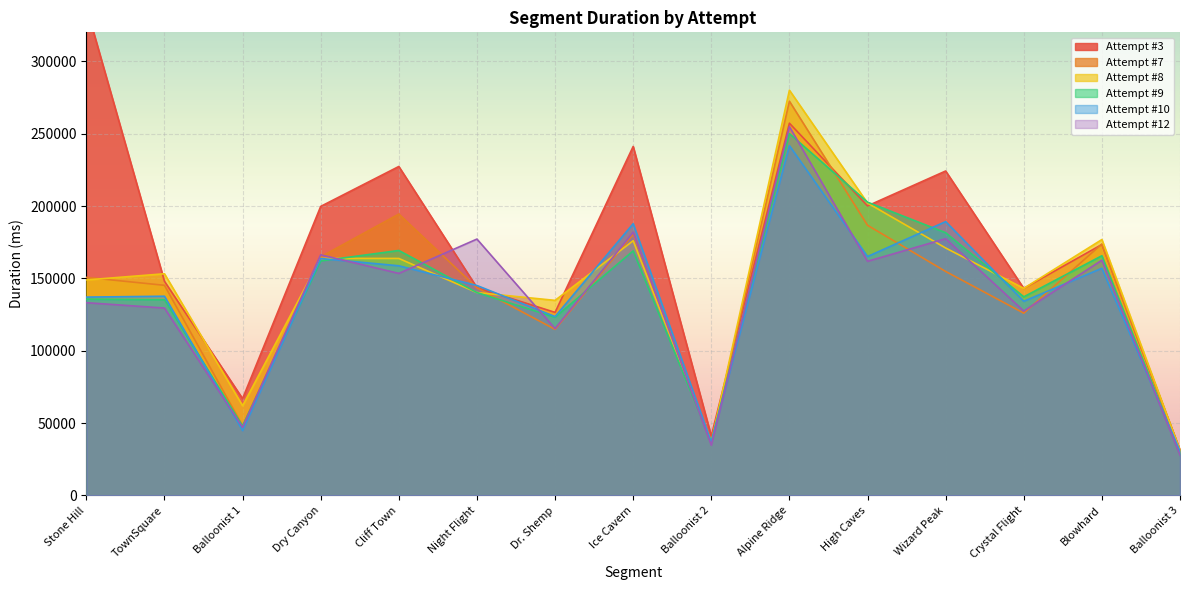

Which category has the lowest value across all series?

Balloonist 3